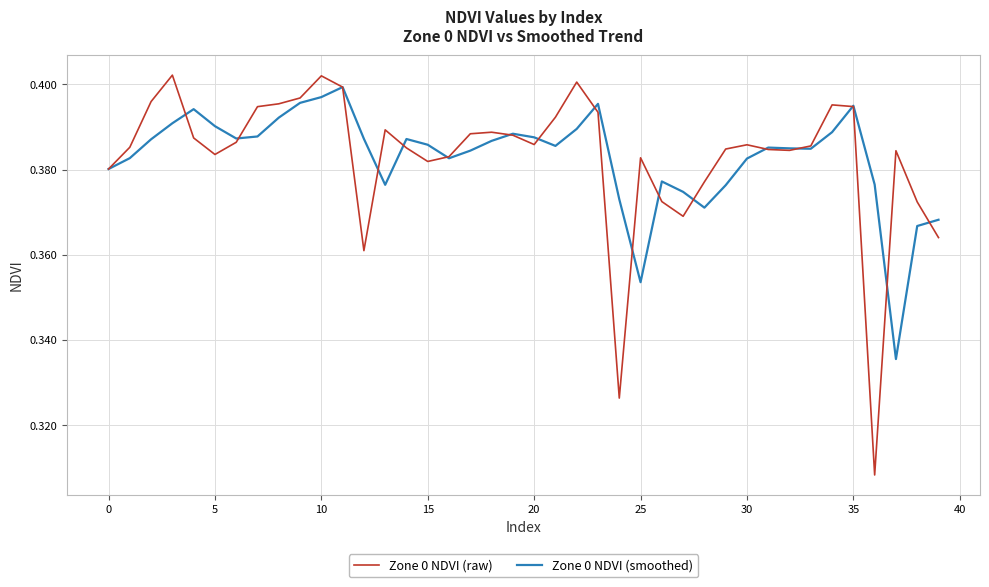

Which series has the widest spread of values?

Zone 0 NDVI (raw)